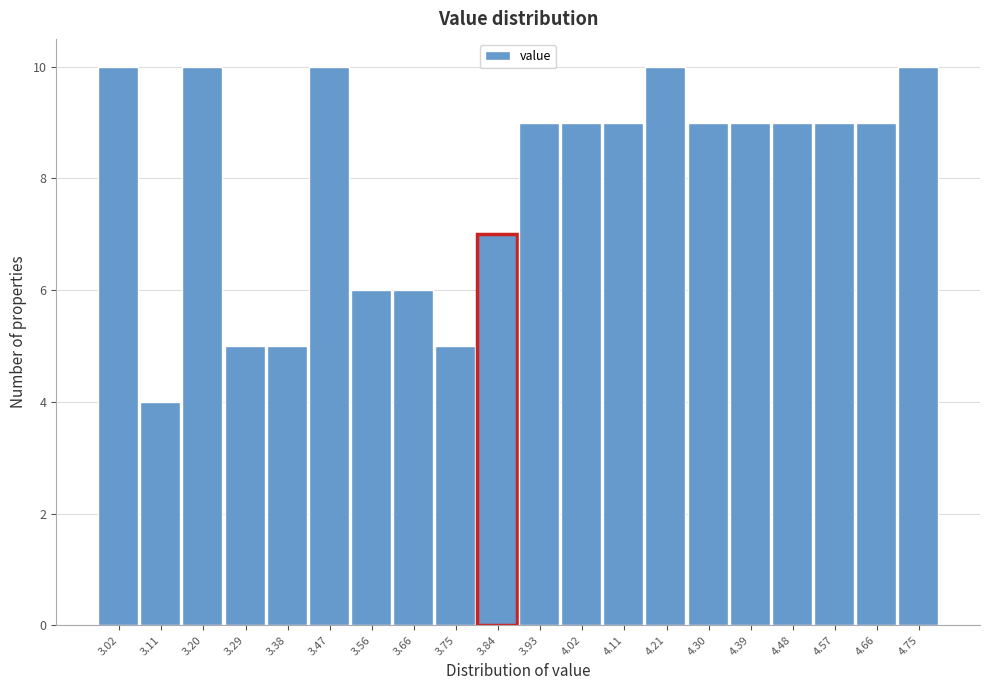

Reading left to right, transcribe this chart: for each bar, give the range it covers on the x-axis and its height. Neither the bar edges nor the heights are printed on the chart, so give them approximately, as read against the axes.

2.97 to 3.06: 10
3.06 to 3.15: 4
3.15 to 3.24: 10
3.24 to 3.34: 5
3.34 to 3.43: 5
3.43 to 3.52: 10
3.52 to 3.61: 6
3.61 to 3.70: 6
3.70 to 3.79: 5
3.79 to 3.89: 7
3.89 to 3.98: 9
3.98 to 4.07: 9
4.07 to 4.16: 9
4.16 to 4.25: 10
4.25 to 4.34: 9
4.34 to 4.43: 9
4.43 to 4.53: 9
4.53 to 4.62: 9
4.62 to 4.71: 9
4.71 to 4.80: 10